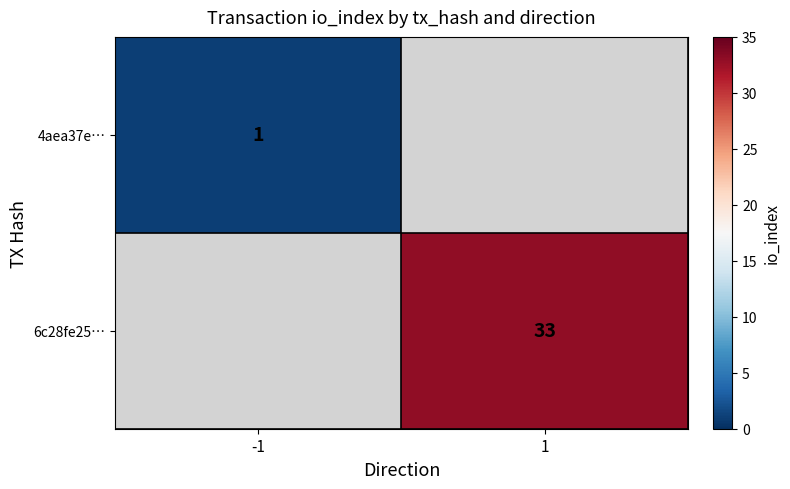

At which category does the chart reach its minimum across all series?

-1